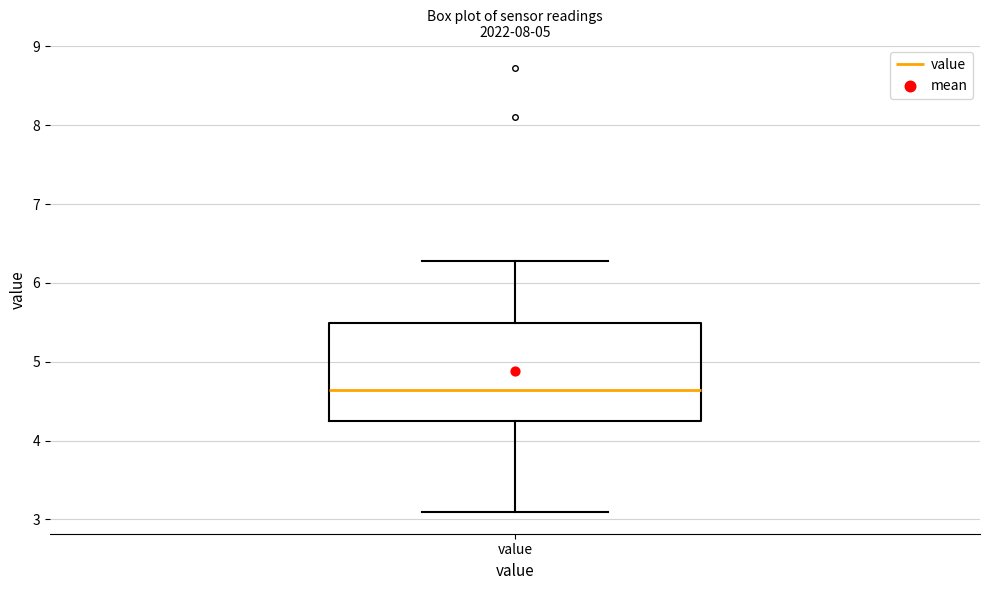

Transcribe this box plot: give where the median line is, the range the box spans, and where the two whiskers end, as read against the y-axis. The values are not printed on the chart, so give them approximately, as read against the axis.

median 4.6, box 4.2 to 5.5, whiskers 3.1 to 6.3